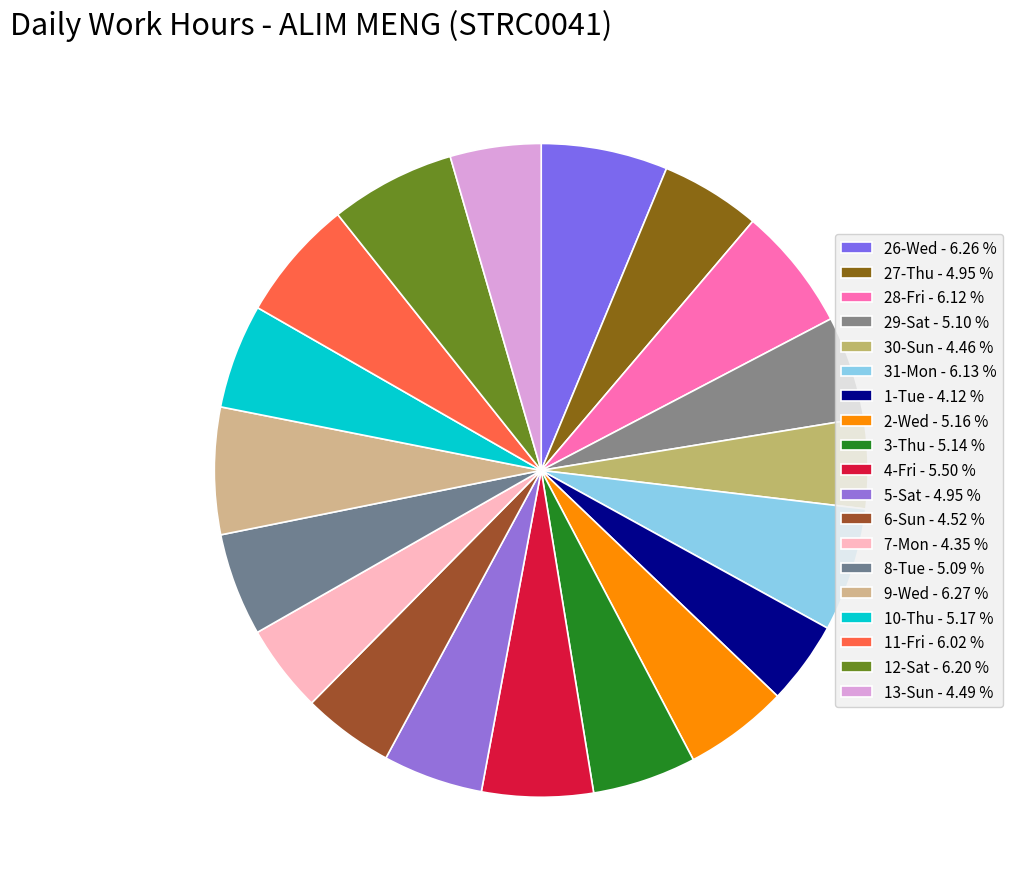

Is there a majority slice in this chart?

No